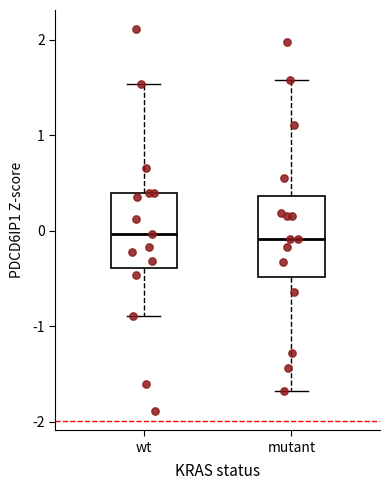

Reading left to right, read every box against the y-axis: the position of its median line, the range the box covers, and the ends of its whiskers. The values are not printed on the chart, so give them approximately, as read against the axis.

wt: median 0.0, box -0.4 to 0.4, whiskers -0.9 to 1.5
mutant: median -0.1, box -0.5 to 0.4, whiskers -1.7 to 1.6